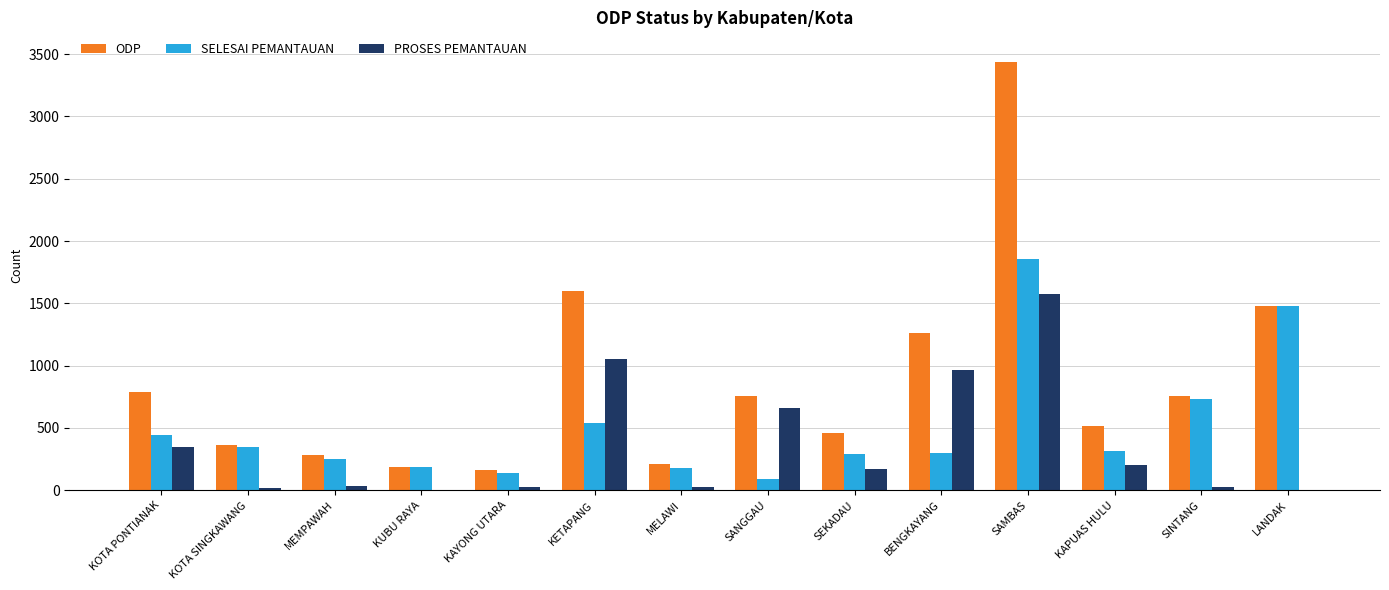

What is the difference between the SELESAI PEMANTAUAN values at LANDAK and KAYONG UTARA?

1343